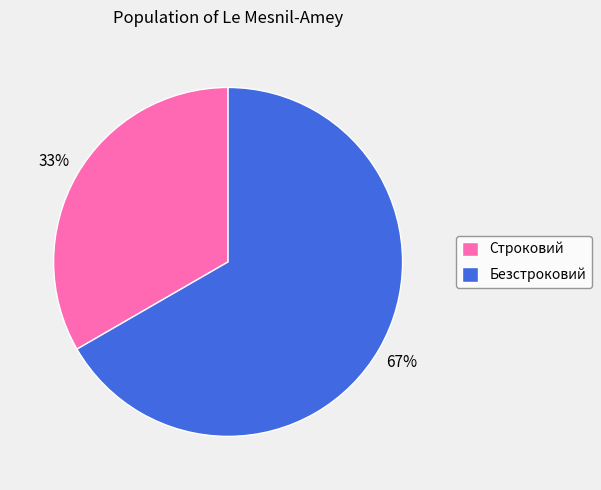

To the nearest percent, what is the average slice percentage?

50%